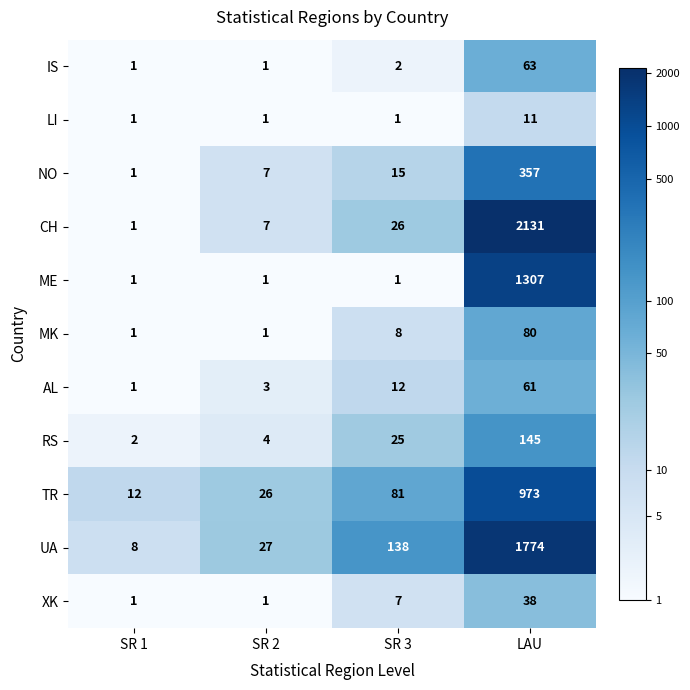

What is the sum of all NO values?

380